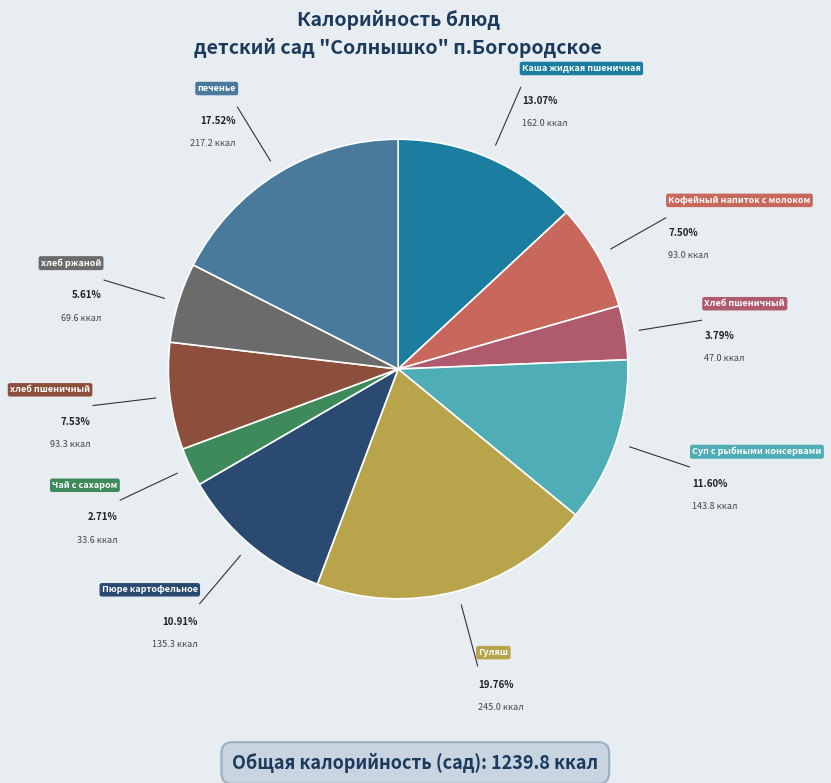

Approximately how many times larger is the value at Суп с рыбными консервами compared to Хлеб пшеничный?

3.1